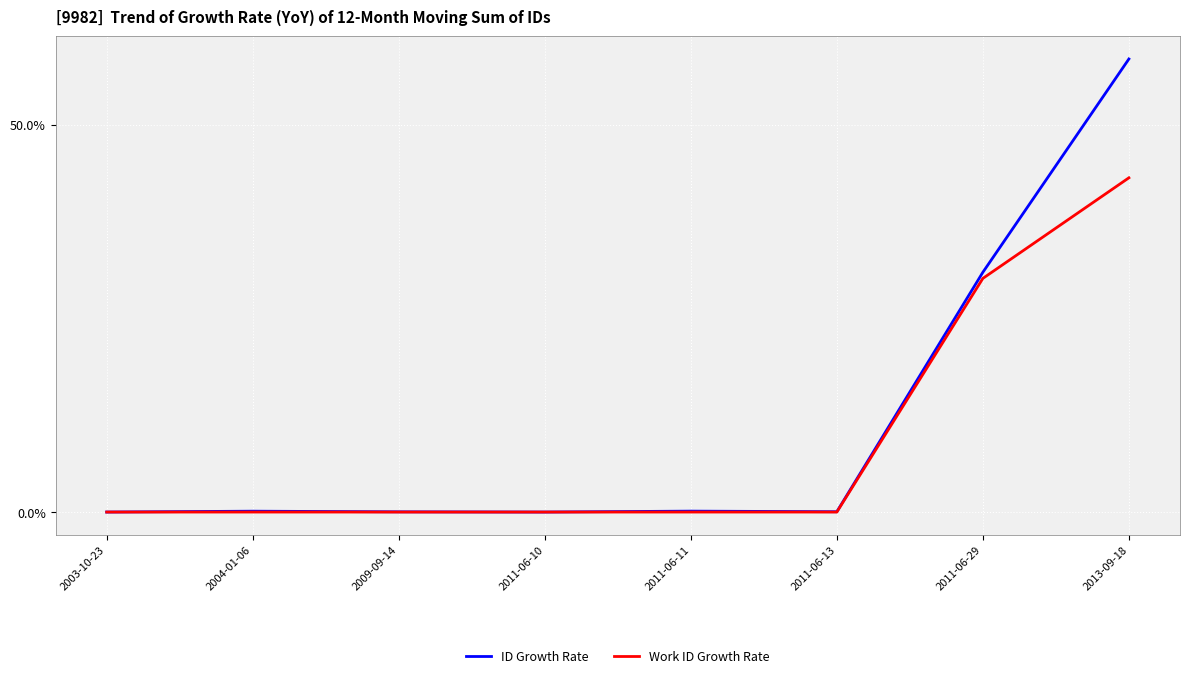

Where is Work ID Growth Rate nearest to the value 21?

2011-06-29